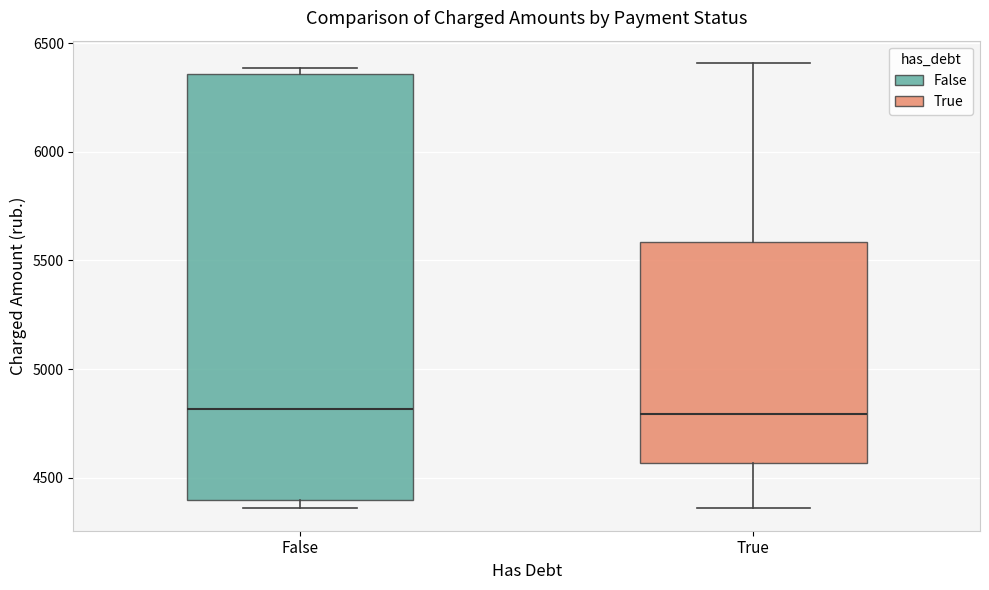

Reading left to right, transcribe this box plot: for each box, give where its median line is, the range the box spans, and where its two whiskers end, as read against the y-axis. The values are not printed on the chart, so give them approximately, as read against the axis.

False: median 4800, box 4400 to 6350, whiskers 4350 to 6400
True: median 4800, box 4550 to 5600, whiskers 4350 to 6400